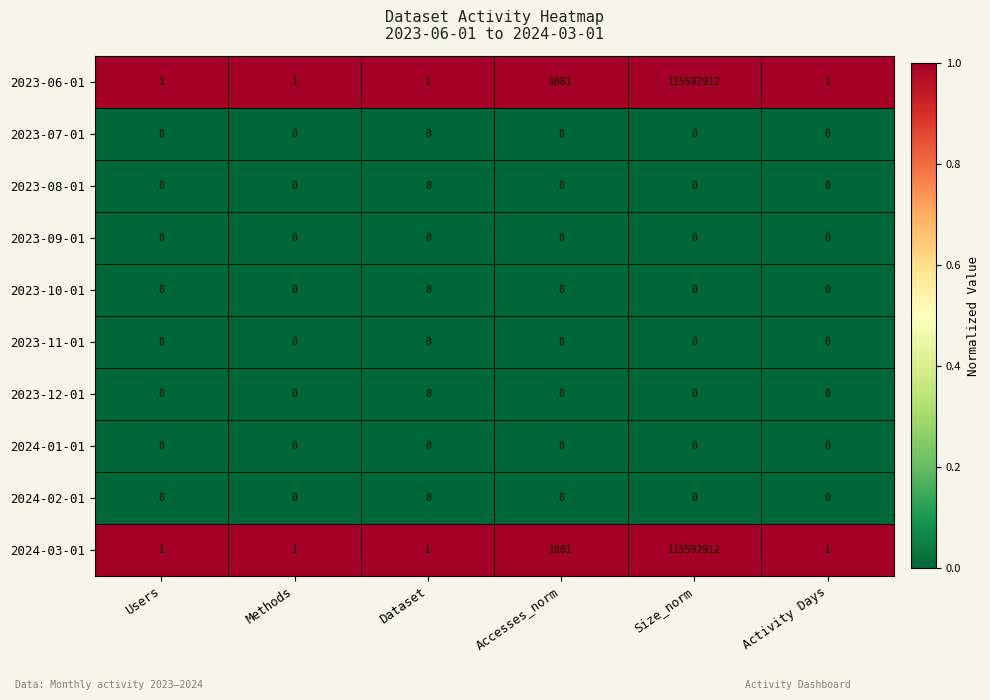

Which label corresponds to the largest value in the chart?

Size_norm